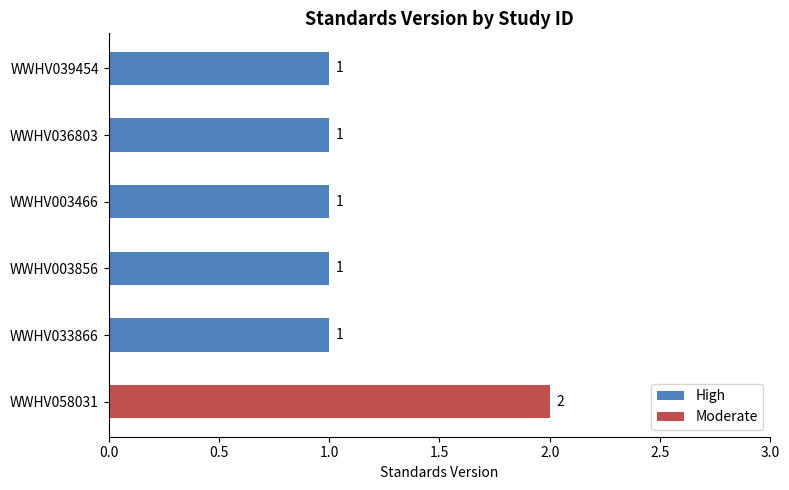

What is the difference between the maximum and minimum values?

1